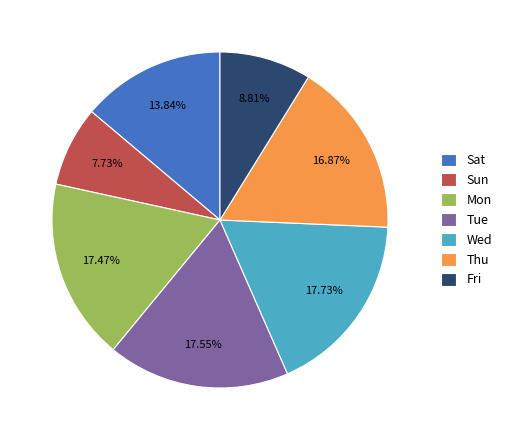

Count the number of slices in the pie.

7